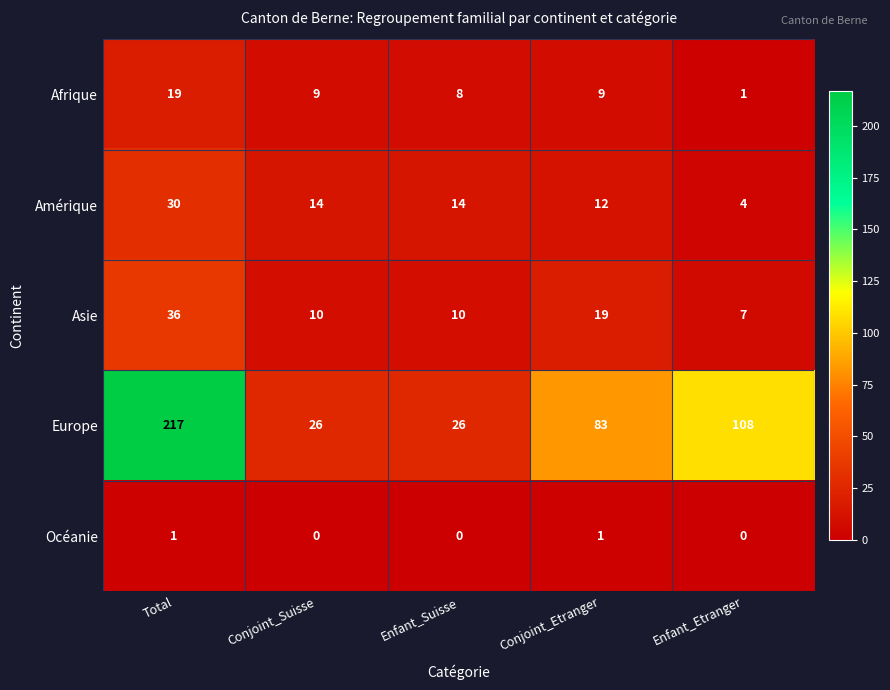

Is it true that Amérique equals 12 at Conjoint_Etranger?

True